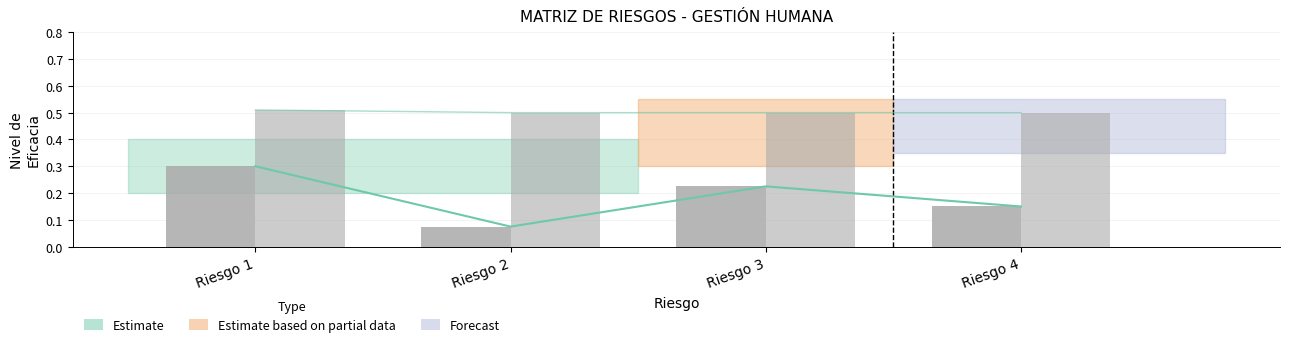

What is the total value across all series at Riesgo 2?

0.6